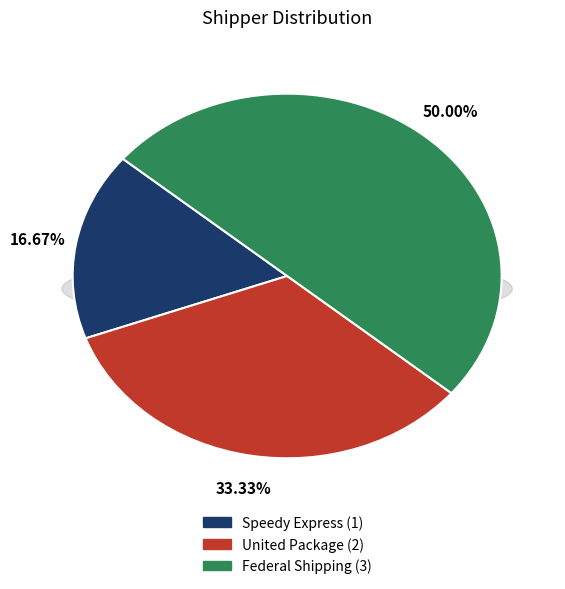

To the nearest percent, what is the combined percentage of United Package and Speedy Express?

50%